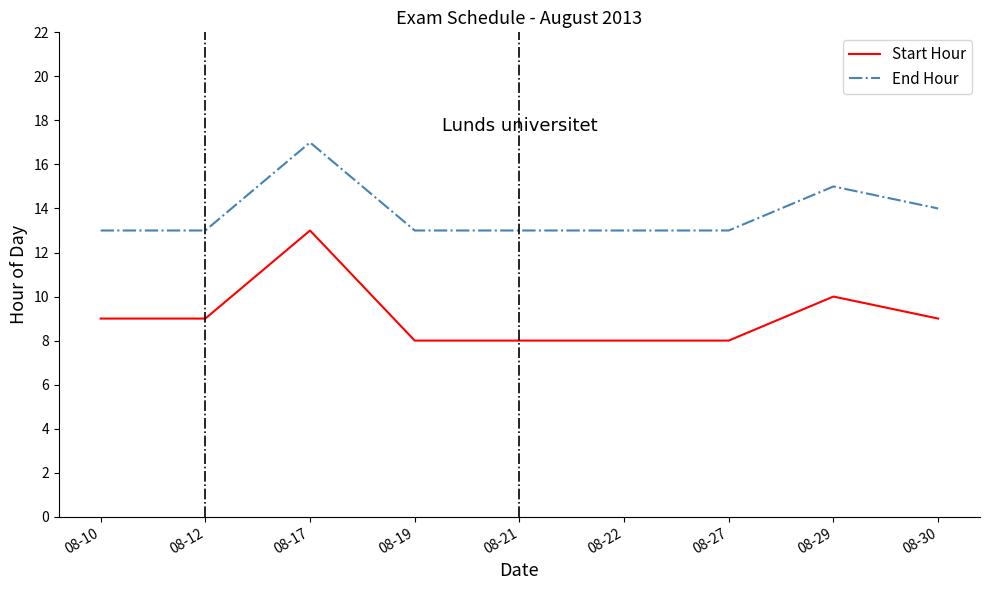

Which series has the largest range (max minus min)?

Start Hour